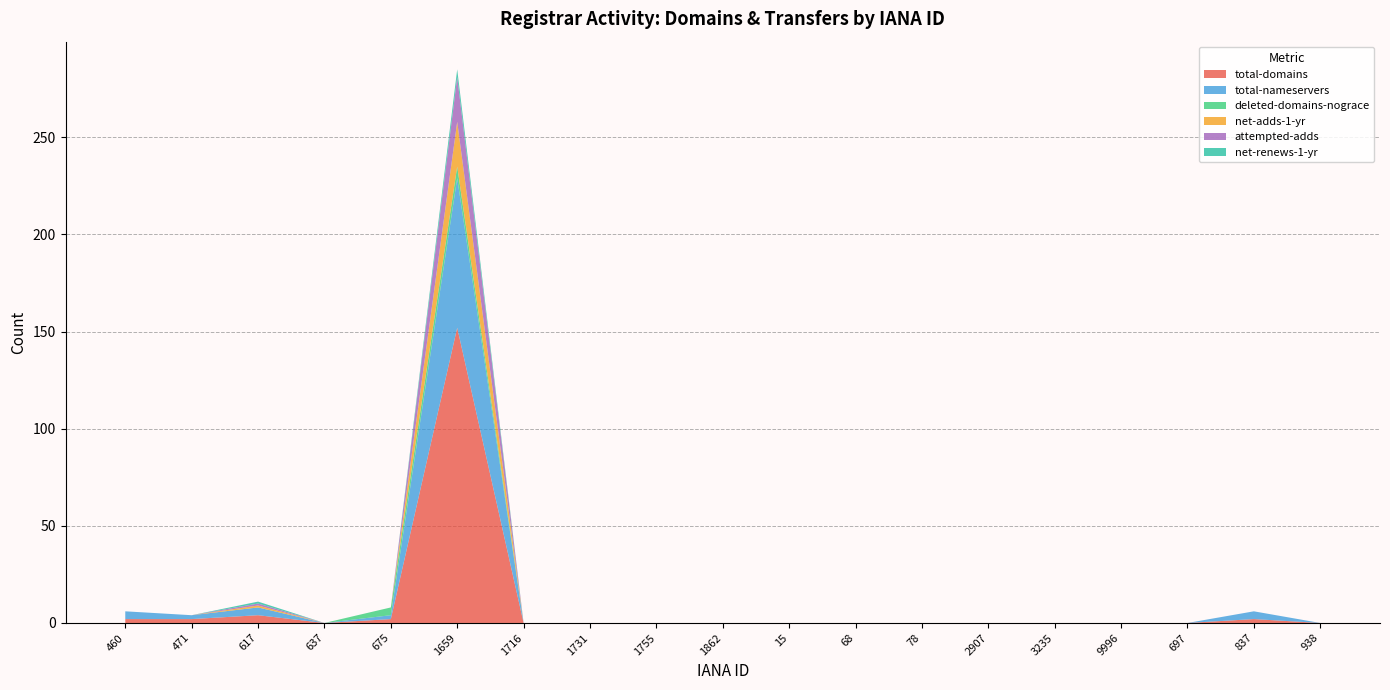

Reading right to left, list all the values displayed in this chart.

total-domains: 938=0	837=2	697=0	9996=0	3235=0	2907=0	78=0	68=0	15=0	1862=0	1755=0	1731=0	1716=0	1659=152	675=2	637=0	617=4	471=2	460=2
total-nameservers: 938=0	837=4	697=0	9996=0	3235=0	2907=0	78=0	68=0	15=0	1862=0	1755=0	1731=0	1716=0	1659=77	675=2	637=0	617=4	471=2	460=4
deleted-domains-nograce: 938=0	837=0	697=0	9996=0	3235=0	2907=0	78=0	68=0	15=0	1862=0	1755=0	1731=0	1716=0	1659=6	675=4	637=0	617=0	471=0	460=0
net-adds-1-yr: 938=0	837=0	697=0	9996=0	3235=0	2907=0	78=0	68=0	15=0	1862=0	1755=0	1731=0	1716=0	1659=23	675=0	637=0	617=1	471=0	460=0
attempted-adds: 938=0	837=0	697=0	9996=0	3235=0	2907=0	78=0	68=0	15=0	1862=0	1755=0	1731=0	1716=0	1659=23	675=0	637=0	617=1	471=0	460=0
net-renews-1-yr: 938=0	837=0	697=0	9996=0	3235=0	2907=0	78=0	68=0	15=0	1862=0	1755=0	1731=0	1716=0	1659=4	675=0	637=0	617=1	471=0	460=0